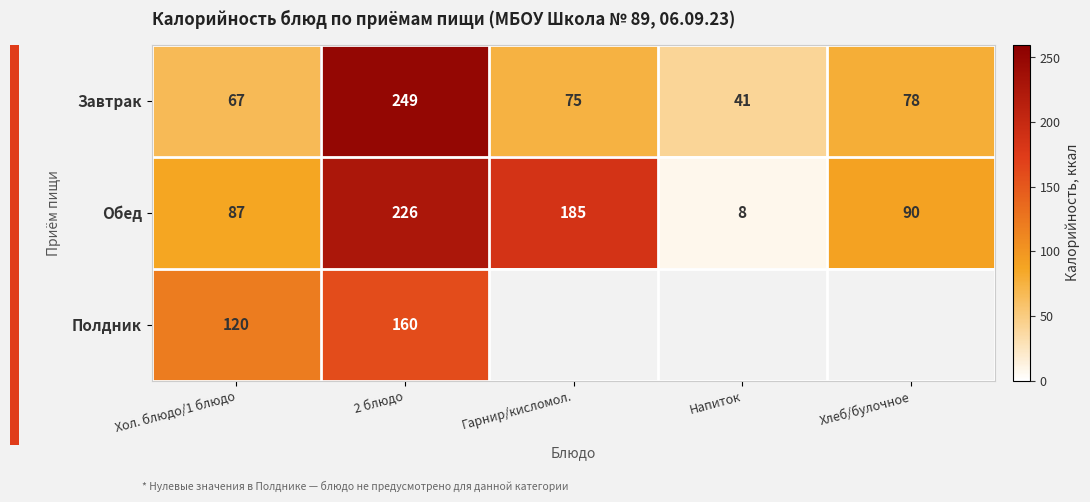

What is the greatest value displayed?

249.0